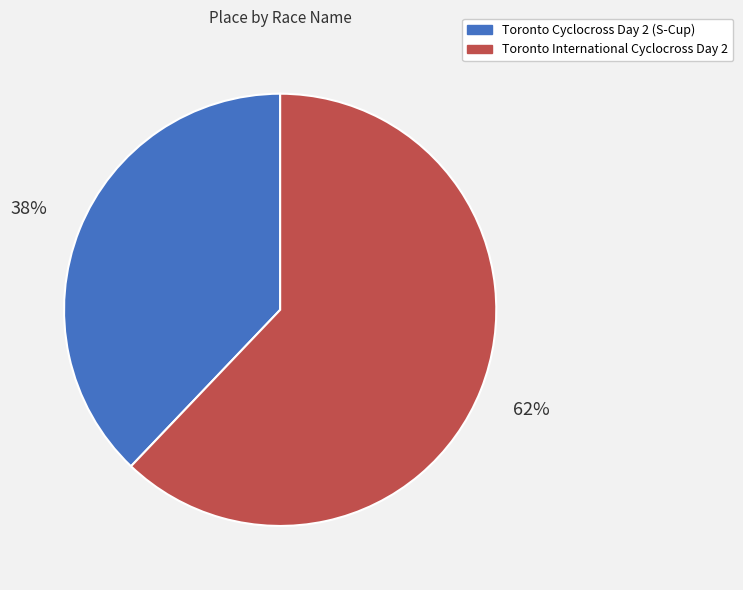

Is there any slice that represents more than half of the pie?

Yes